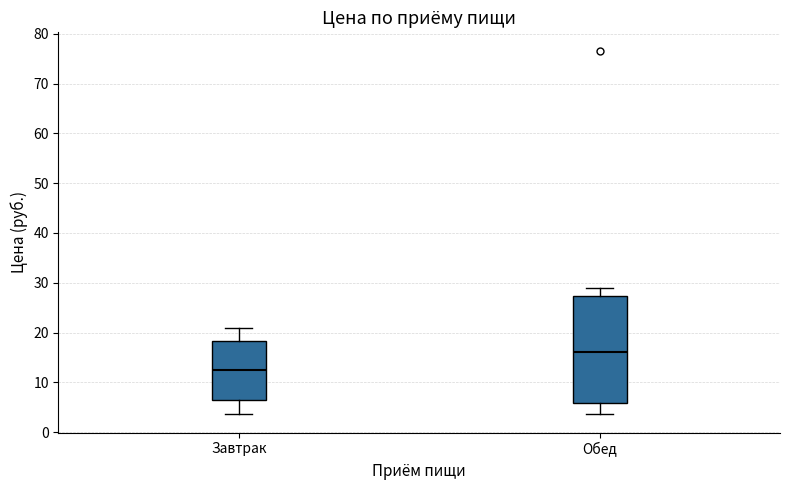

Comparing the boxes themselves (not the whiskers), which one is the tallest?

Обед